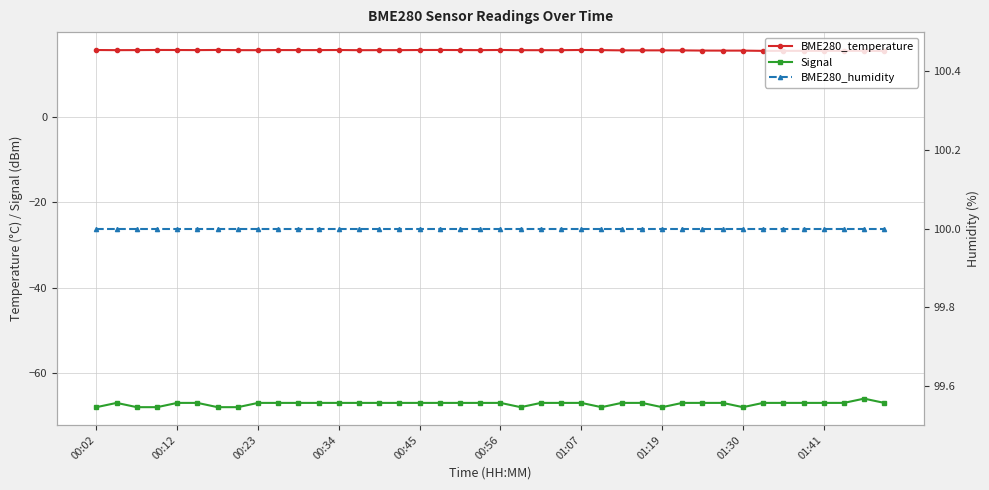

The value of BME280_humidity at 00:02 is 100.0. True or false?

True